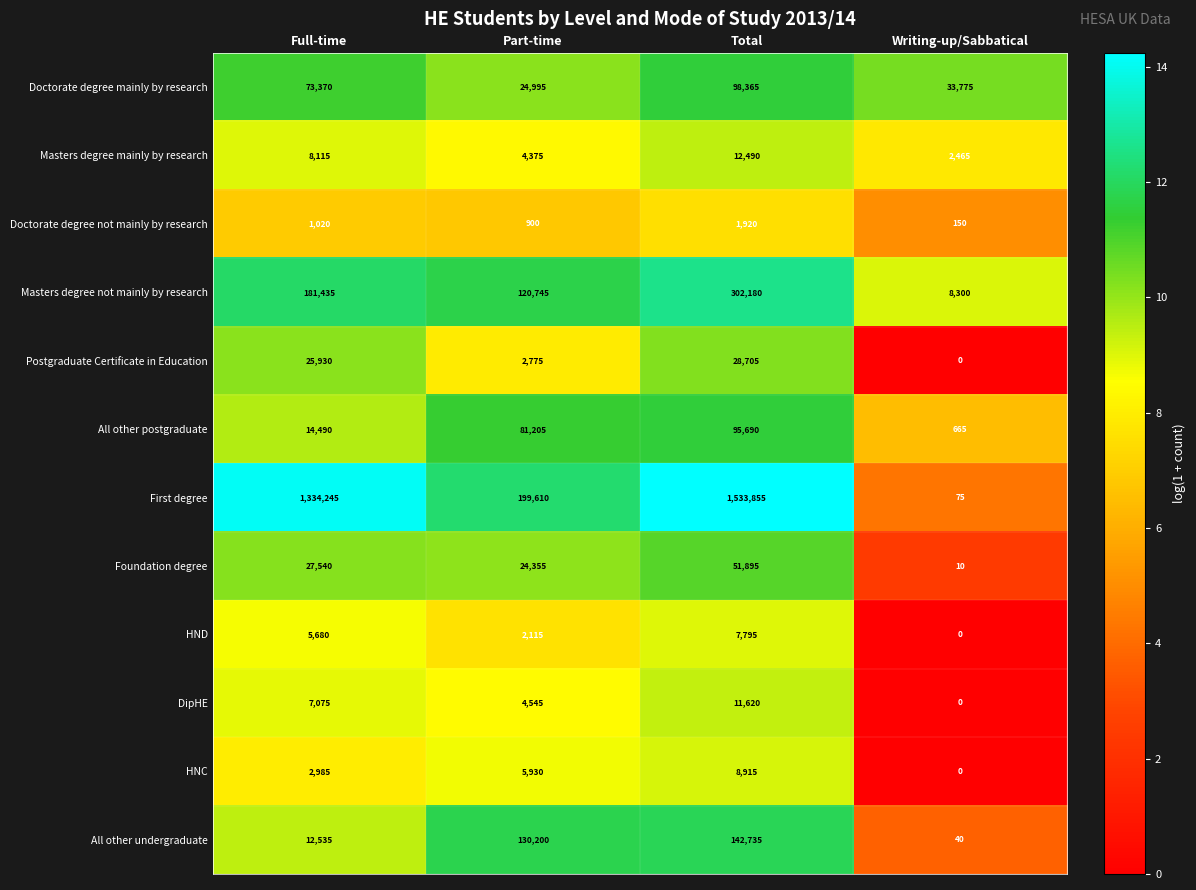

Which series has the largest range (max minus min)?

First degree